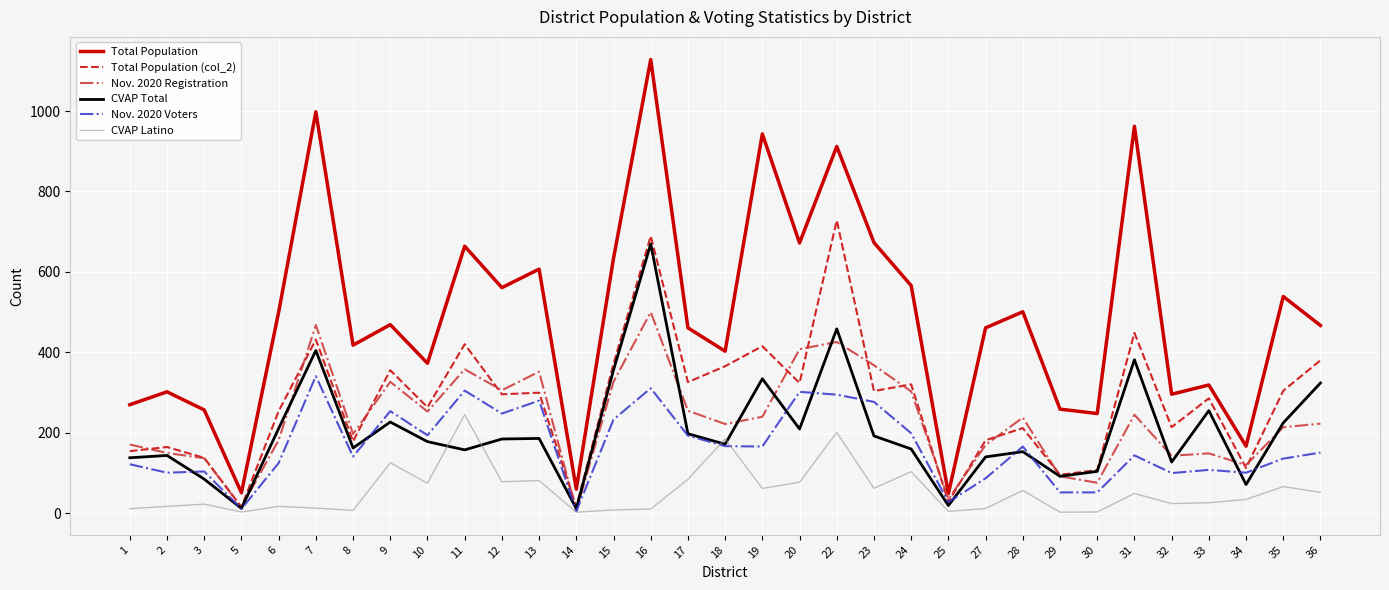

Between 1 and 14, which series saw the biggest shift?

Total Population